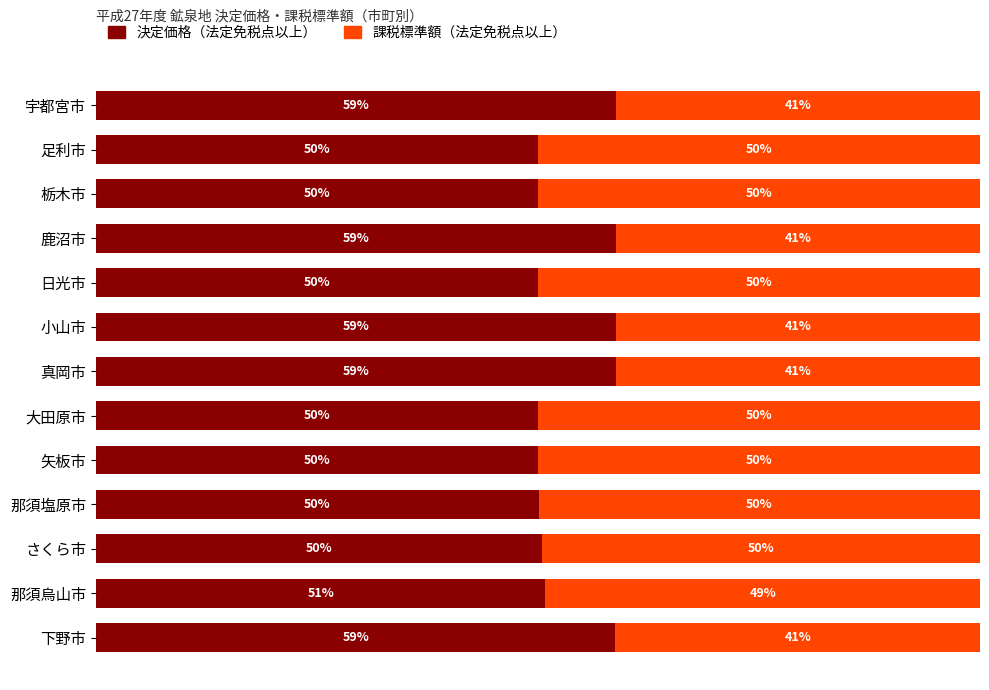

Where is 決定価格（法定免税点以上） nearest to the value 54?

那須烏山市